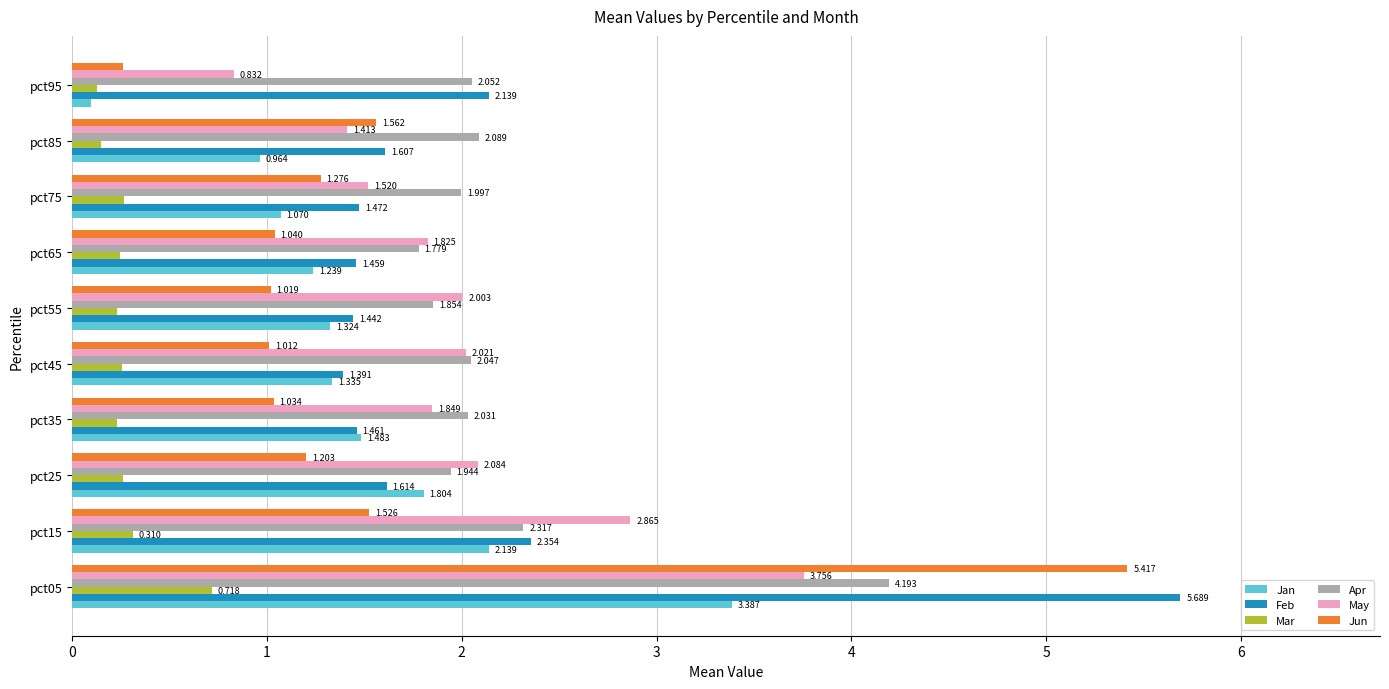

Which series has the widest spread of values?

Jun